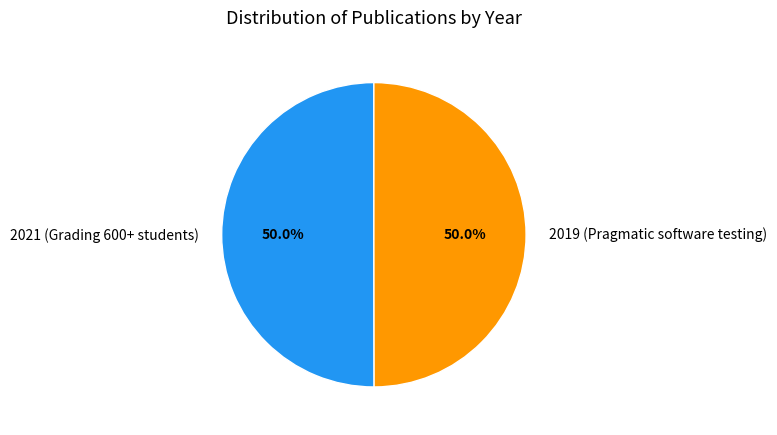

Is the sum of 2019 (Pragmatic software testing) and 2021 (Grading 600+ students) greater than half?

Yes